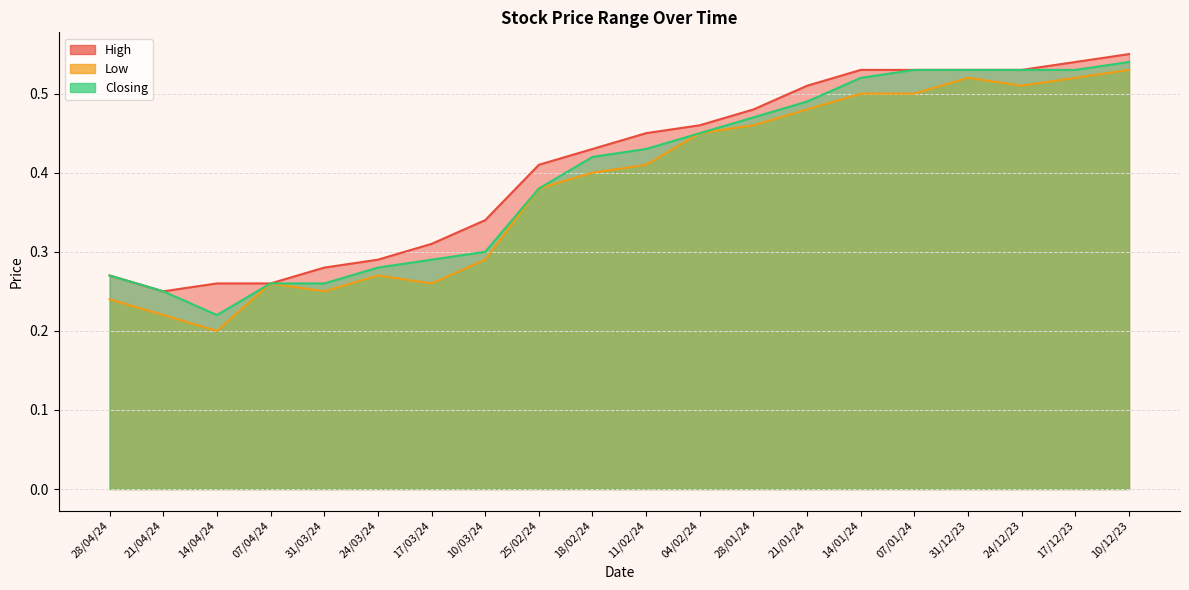

True or false: High and Low cross at least once.

False